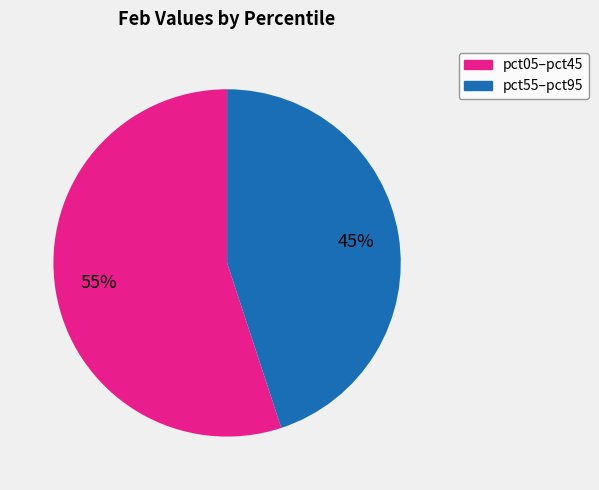

Is there any slice that represents more than half of the pie?

Yes